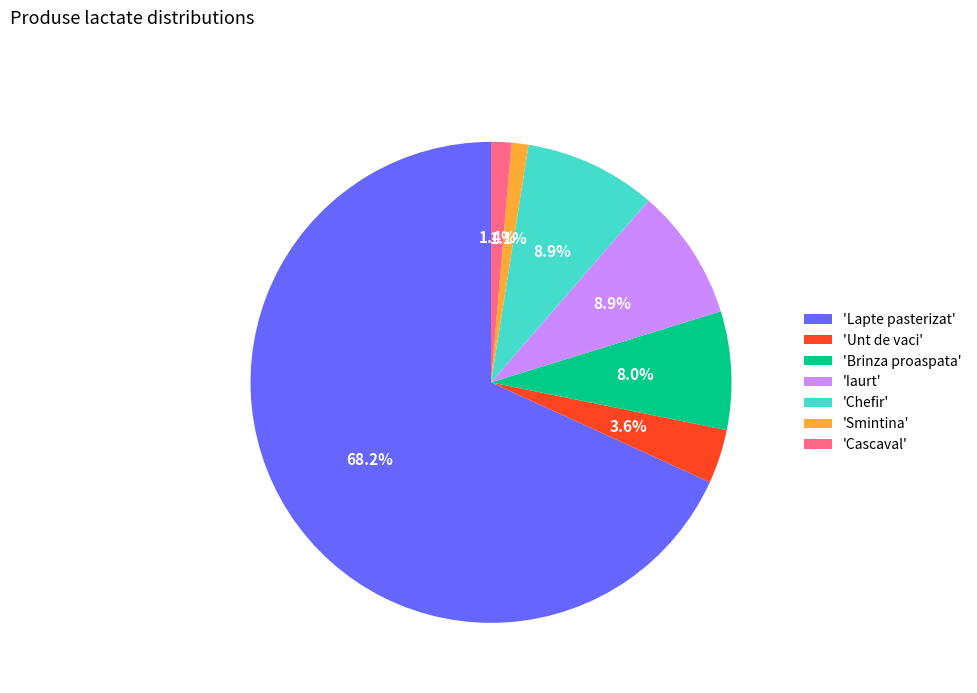

Which has a higher value, 'Unt de vaci' or 'Cascaval'?

'Unt de vaci'